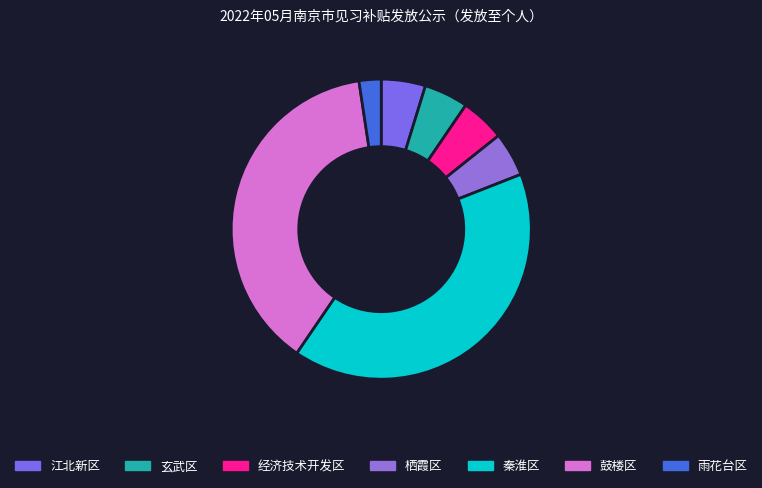

How many slices are in this pie chart?

7